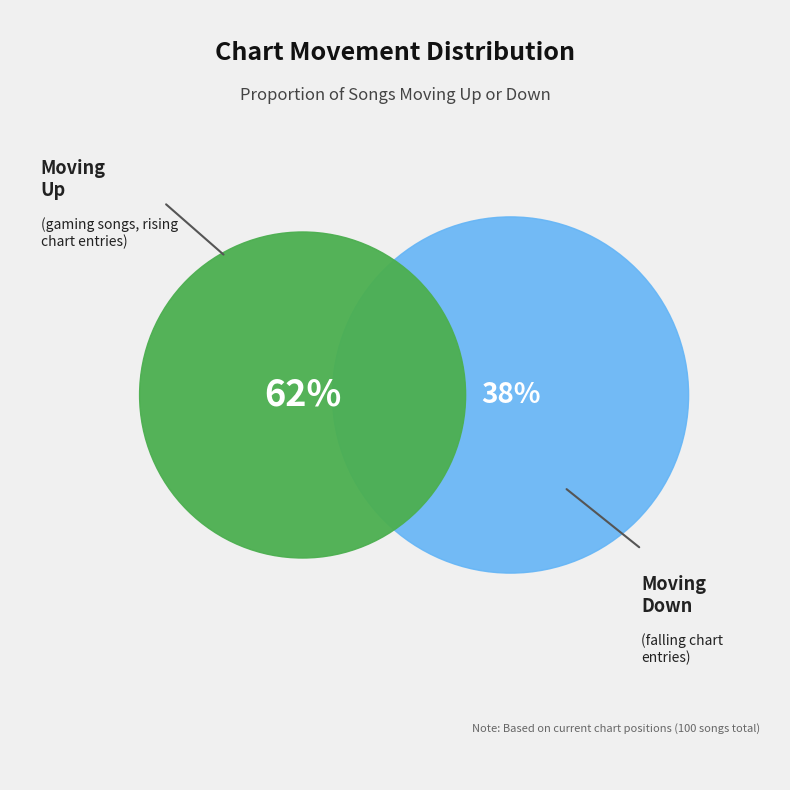

To the nearest percent, what is the combined percentage of down and up?

100%